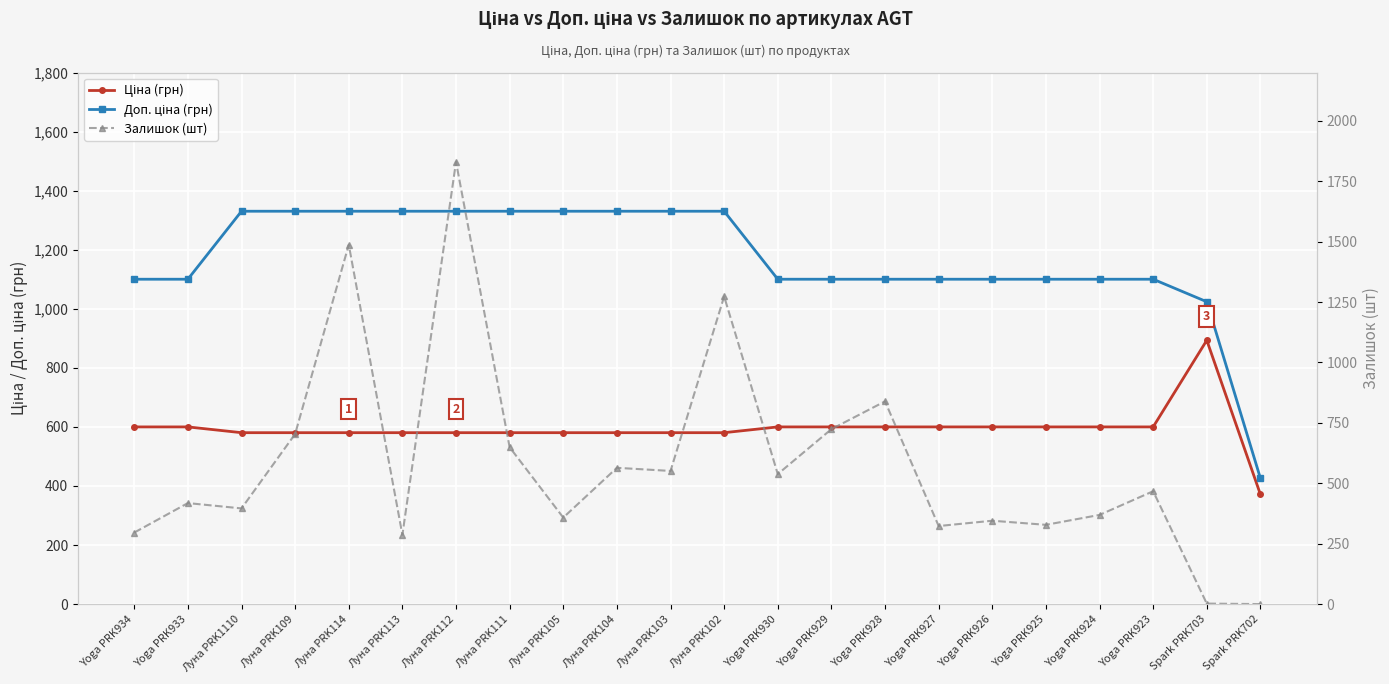

Reading left to right, extract all data points from this chart.

Ціна (грн): Yoga PRK934=599.9	Yoga PRK933=599.9	Луна PRK1110=580.4	Луна PRK109=580.4	Луна PRK114=580.4	Луна PRK113=580.4	Луна PRK112=580.4	Луна PRK111=580.4	Луна PRK105=580.4	Луна PRK104=580.4	Луна PRK103=580.4	Луна PRK102=580.4	Yoga PRK930=599.9	Yoga PRK929=599.9	Yoga PRK928=599.9	Yoga PRK927=599.9	Yoga PRK926=599.9	Yoga PRK925=599.9	Yoga PRK924=599.9	Yoga PRK923=599.9	Spark PRK703=893.3	Spark PRK702=371.3
Доп. ціна (грн): Yoga PRK934=1100.0	Yoga PRK933=1100.0	Луна PRK1110=1330.3	Луна PRK109=1330.3	Луна PRK114=1330.3	Луна PRK113=1330.3	Луна PRK112=1330.3	Луна PRK111=1330.3	Луна PRK105=1330.3	Луна PRK104=1330.3	Луна PRK103=1330.3	Луна PRK102=1330.3	Yoga PRK930=1100.0	Yoga PRK929=1100.0	Yoga PRK928=1100.0	Yoga PRK927=1100.0	Yoga PRK926=1100.0	Yoga PRK925=1100.0	Yoga PRK924=1100.0	Yoga PRK923=1100.0	Spark PRK703=1023.7	Spark PRK702=426.0
Залишок (шт): Yoga PRK934=296.0	Yoga PRK933=418.0	Луна PRK1110=396.0	Луна PRK109=704.0	Луна PRK114=1487.0	Луна PRK113=287.0	Луна PRK112=1830.0	Луна PRK111=649.0	Луна PRK105=358.0	Луна PRK104=564.0	Луна PRK103=551.0	Луна PRK102=1273.0	Yoga PRK930=538.0	Yoga PRK929=724.0	Yoga PRK928=839.0	Yoga PRK927=323.0	Yoga PRK926=345.0	Yoga PRK925=328.0	Yoga PRK924=369.0	Yoga PRK923=467.0	Spark PRK703=2.0	Spark PRK702=0.0